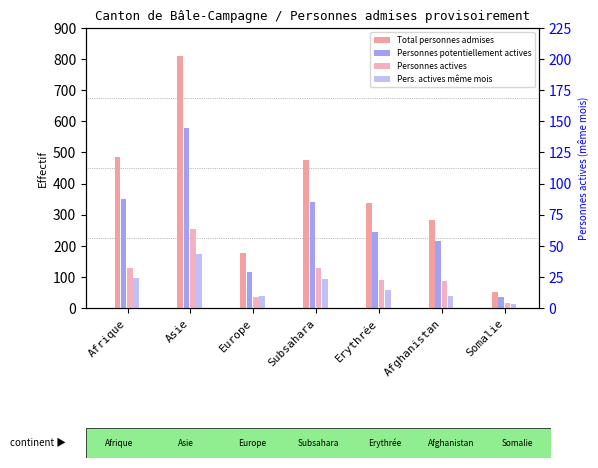

Rank the categories by Pers. actives même mois value from highest to lowest.

Asie, Afrique, Subsahara, Erythrée, Europe, Afghanistan, Somalie